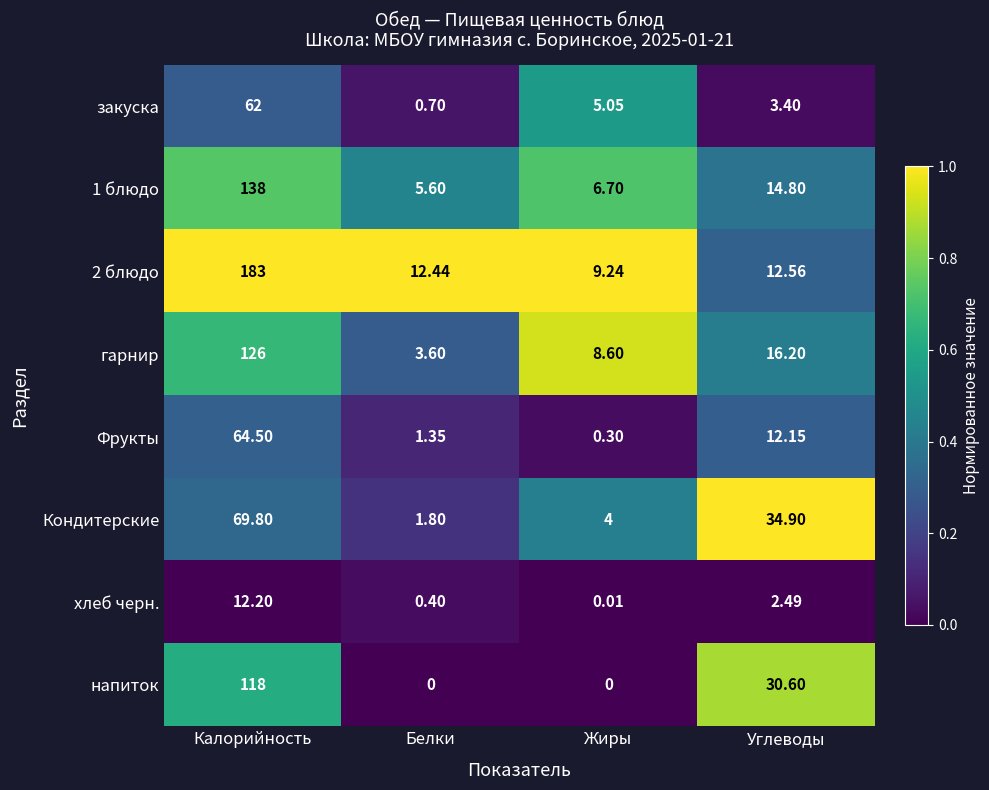

At which label does хлеб черн. reach its peak?

Калорийность